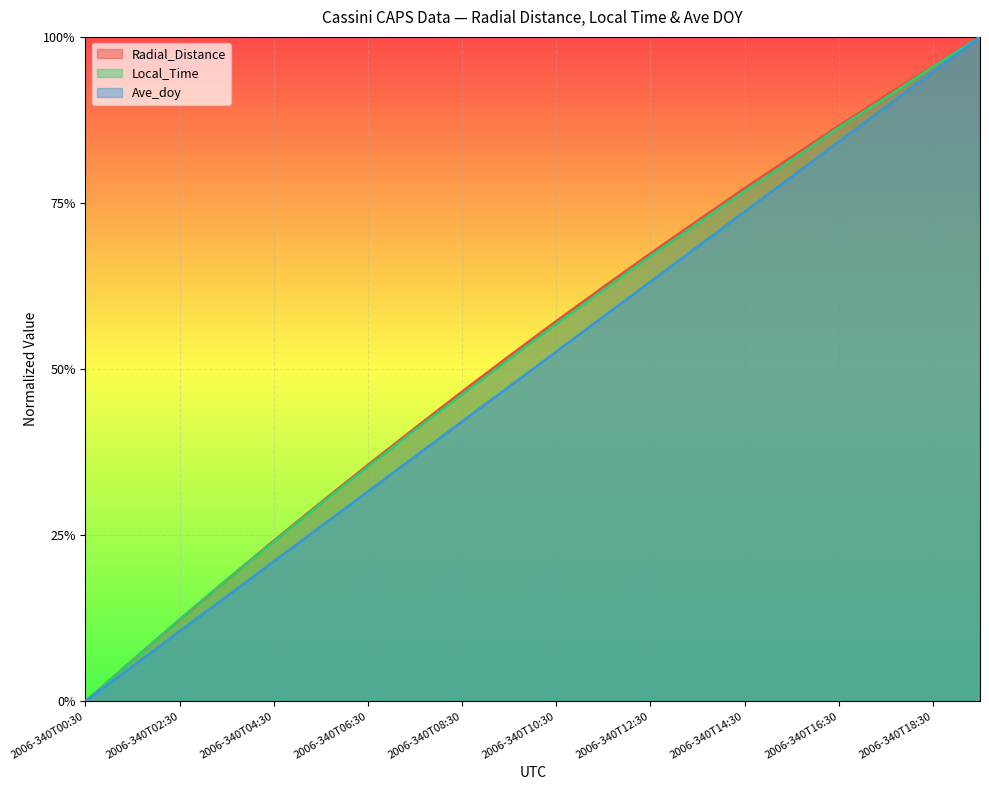

Which series changed the most between 2006-340T07:30 and 2006-340T17:30?

Ave_doy